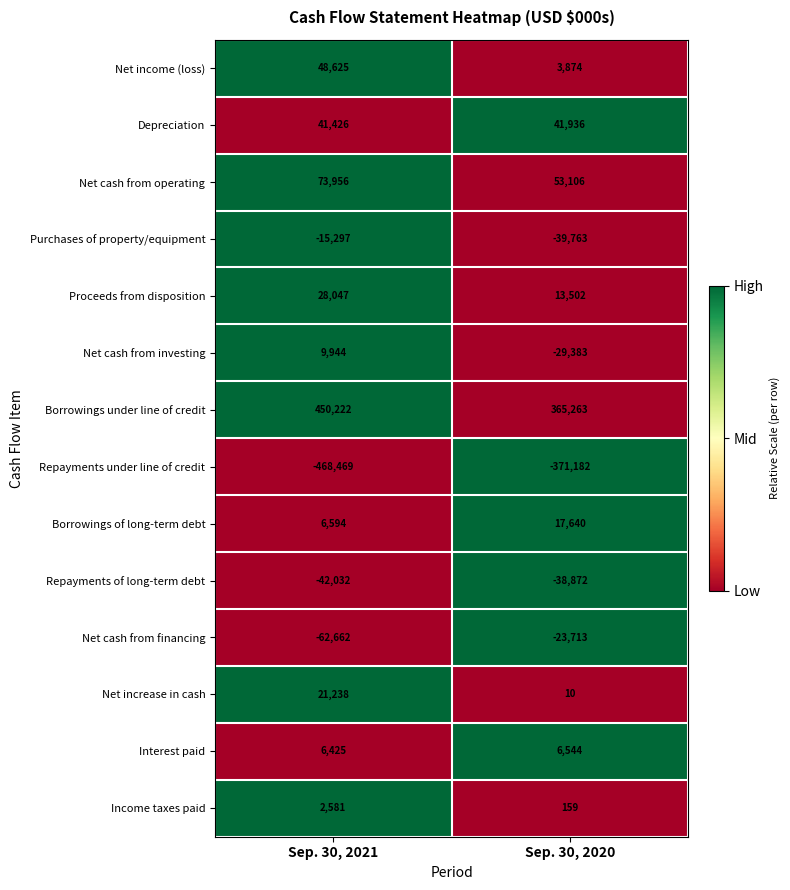

Reading right to left, transcribe all the data shown in this chart.

Net income (loss): Sep. 30, 2020=3874	Sep. 30, 2021=48625
Depreciation: Sep. 30, 2020=41936	Sep. 30, 2021=41426
Net cash from operating: Sep. 30, 2020=53106	Sep. 30, 2021=73956
Purchases of property/equipment: Sep. 30, 2020=-39763	Sep. 30, 2021=-15297
Proceeds from disposition: Sep. 30, 2020=13502	Sep. 30, 2021=28047
Net cash from investing: Sep. 30, 2020=-29383	Sep. 30, 2021=9944
Borrowings under line of credit: Sep. 30, 2020=365263	Sep. 30, 2021=450222
Repayments under line of credit: Sep. 30, 2020=-371182	Sep. 30, 2021=-468469
Borrowings of long-term debt: Sep. 30, 2020=17640	Sep. 30, 2021=6594
Repayments of long-term debt: Sep. 30, 2020=-38872	Sep. 30, 2021=-42032
Net cash from financing: Sep. 30, 2020=-23713	Sep. 30, 2021=-62662
Net increase in cash: Sep. 30, 2020=10	Sep. 30, 2021=21238
Interest paid: Sep. 30, 2020=6544	Sep. 30, 2021=6425
Income taxes paid: Sep. 30, 2020=159	Sep. 30, 2021=2581